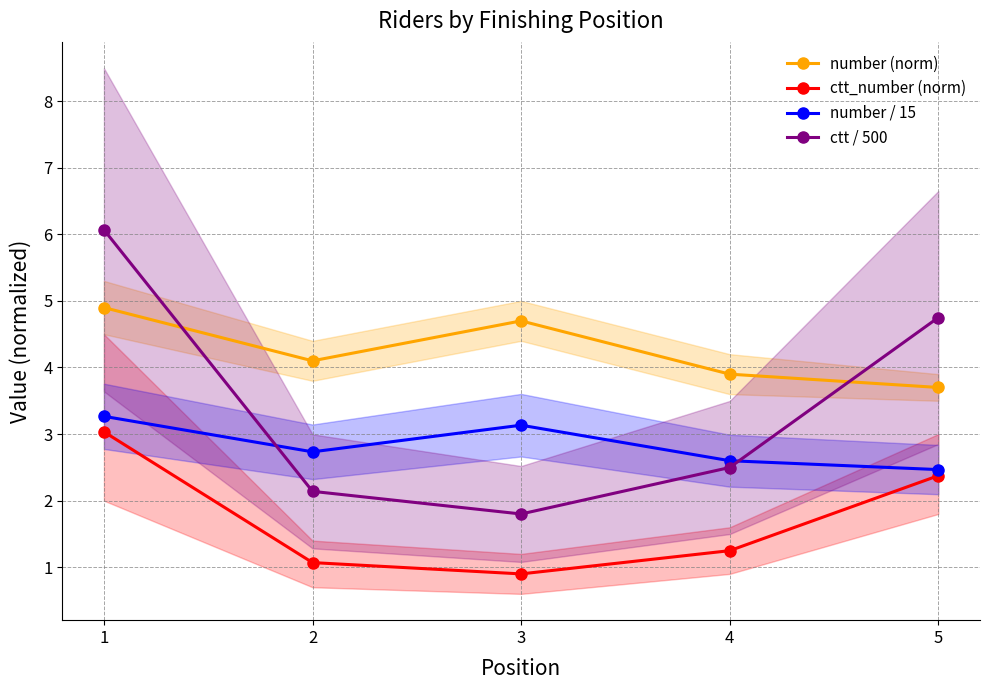

At which category is the sum across all series the highest?

1